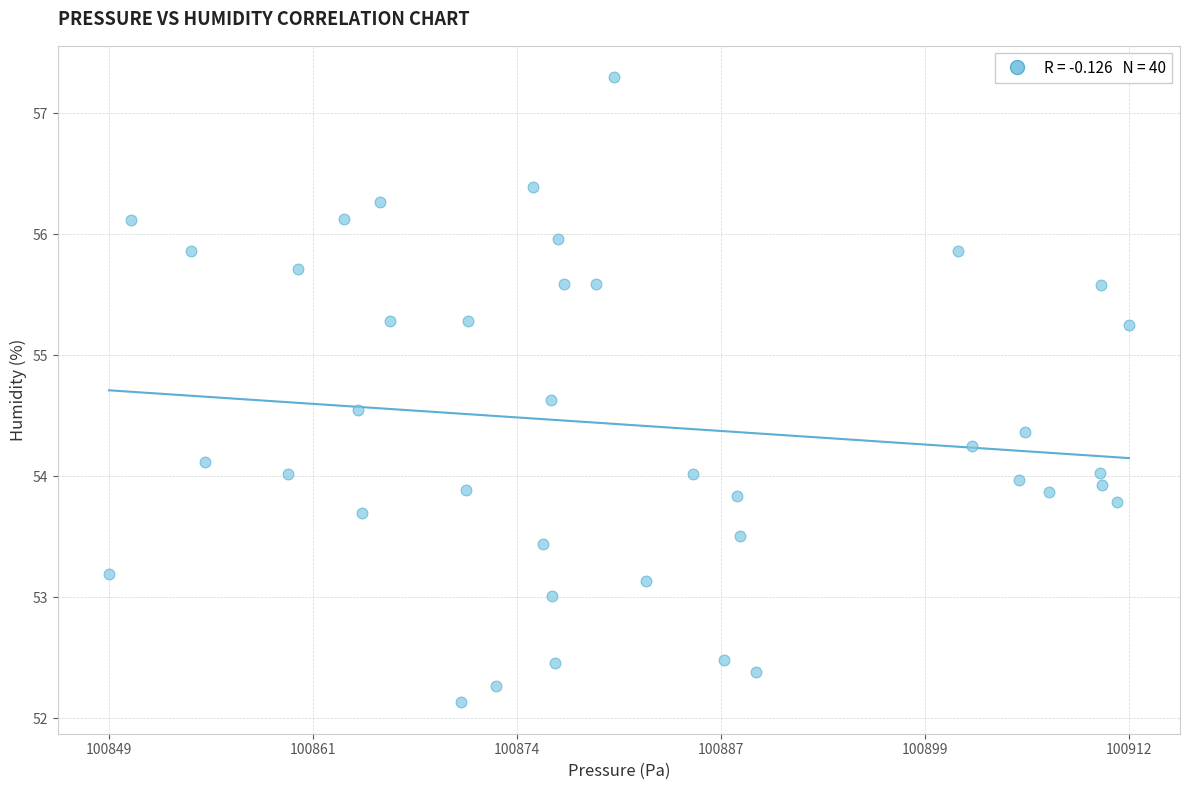

What is the range of X values (max minus min)?

63.4